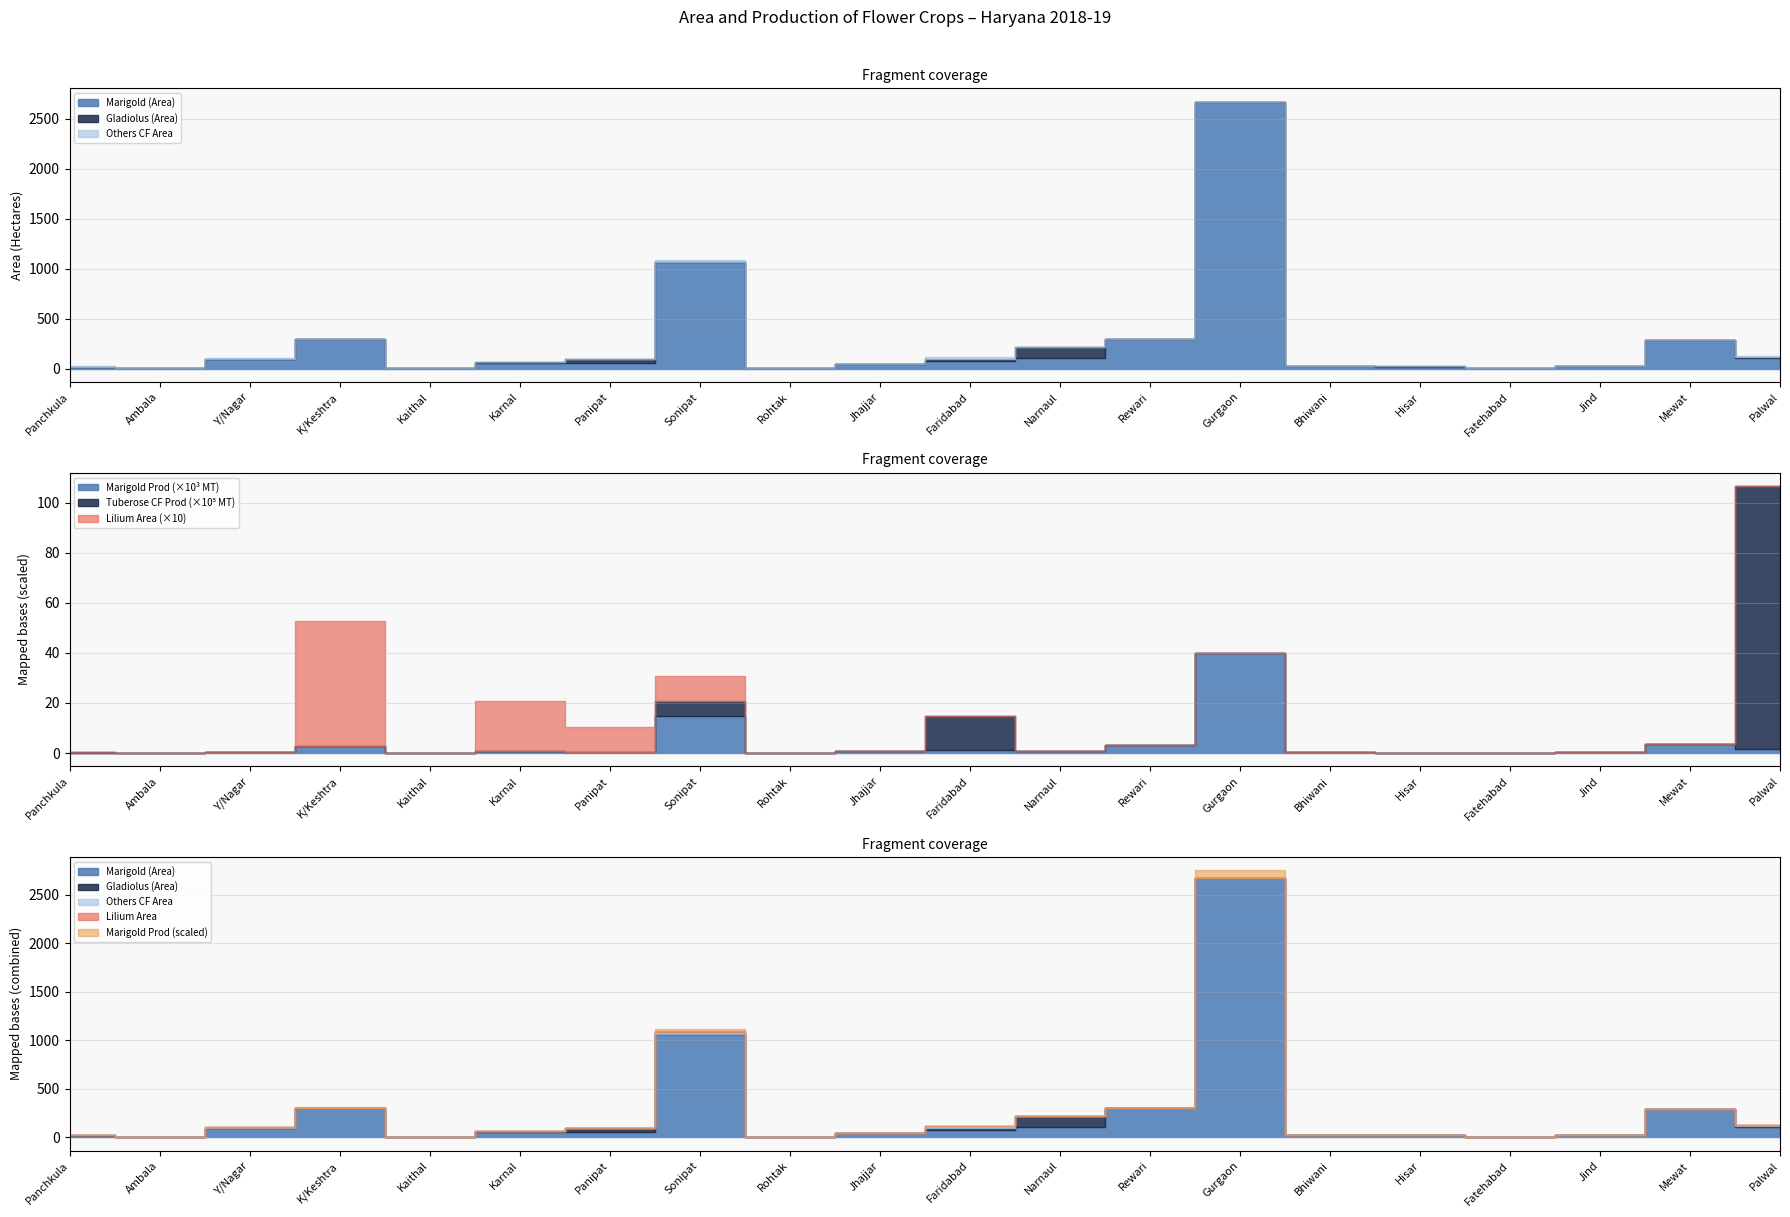

Rank the categories by Tuberose CF (Prod scaled) value from highest to lowest.

Palwal, Faridabad, Sonipat, Panchkula, Ambala, Y/Nagar, K/Keshtra, Kaithal, Karnal, Panipat, Rohtak, Jhajjar, Narnaul, Rewari, Gurgaon, Bhiwani, Hisar, Fatehabad, Jind, Mewat